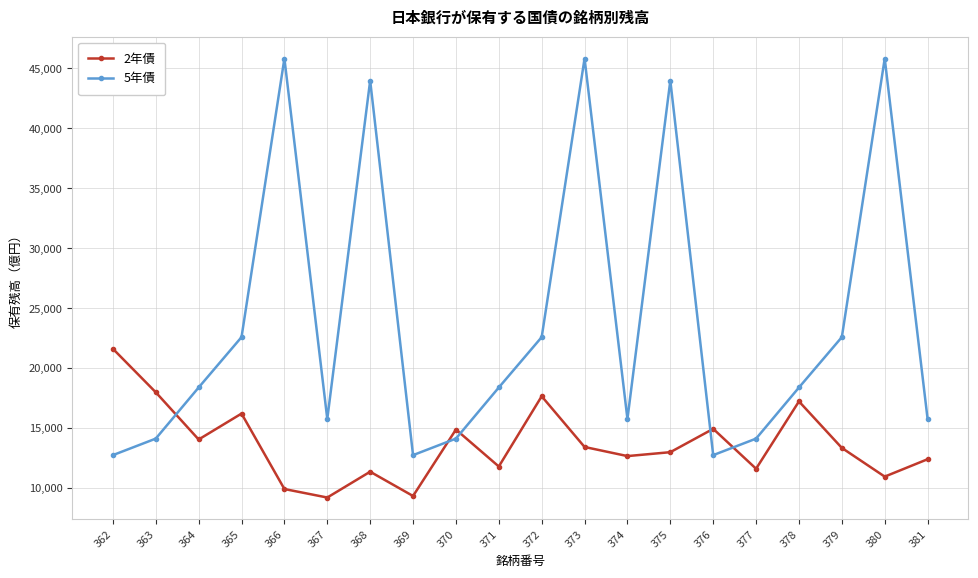

True or false: 2年債 has more than 2 interior local peaks.

True